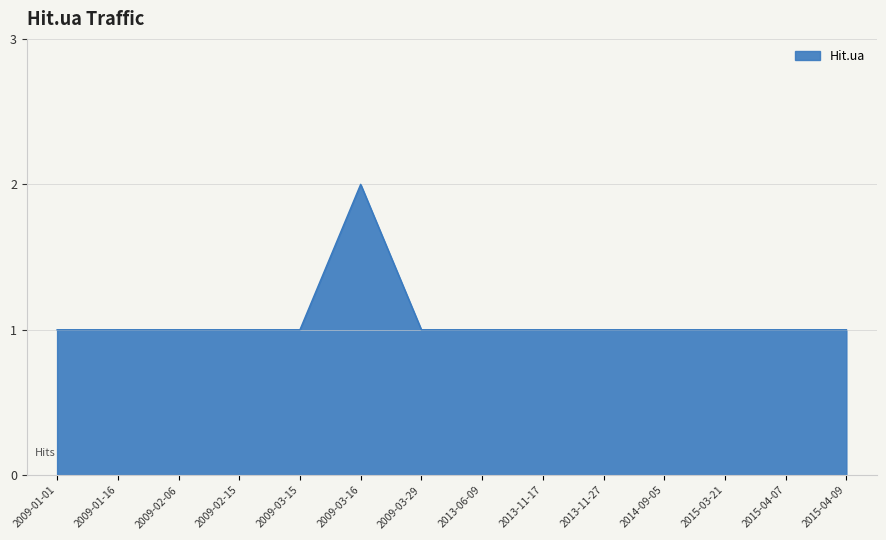

Reading right to left, transcribe all the data shown in this chart.

2015-04-09=1	2015-04-07=1	2015-03-21=1	2014-09-05=1	2013-11-27=1	2013-11-17=1	2013-06-09=1	2009-03-29=1	2009-03-16=2	2009-03-15=1	2009-02-15=1	2009-02-06=1	2009-01-16=1	2009-01-01=1